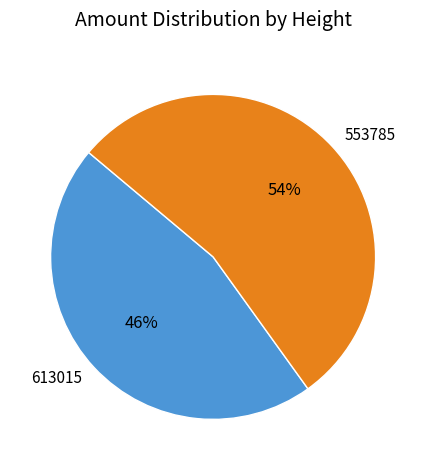

Do 553785 and 613015 together represent more than half of the pie?

Yes